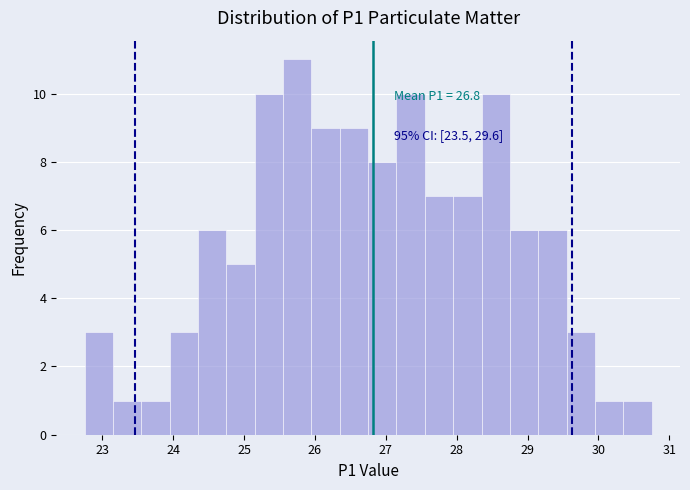

Over which range of the x-axis is the bar tallest?

25.55 to 25.95